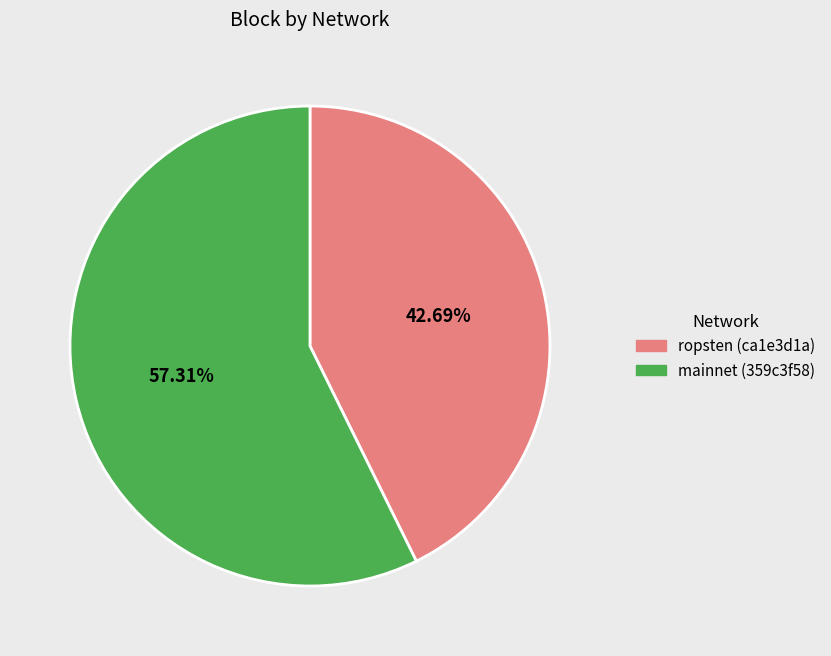

The mainnet (359c3f58) slice represents 57% of the pie. True or false?

True